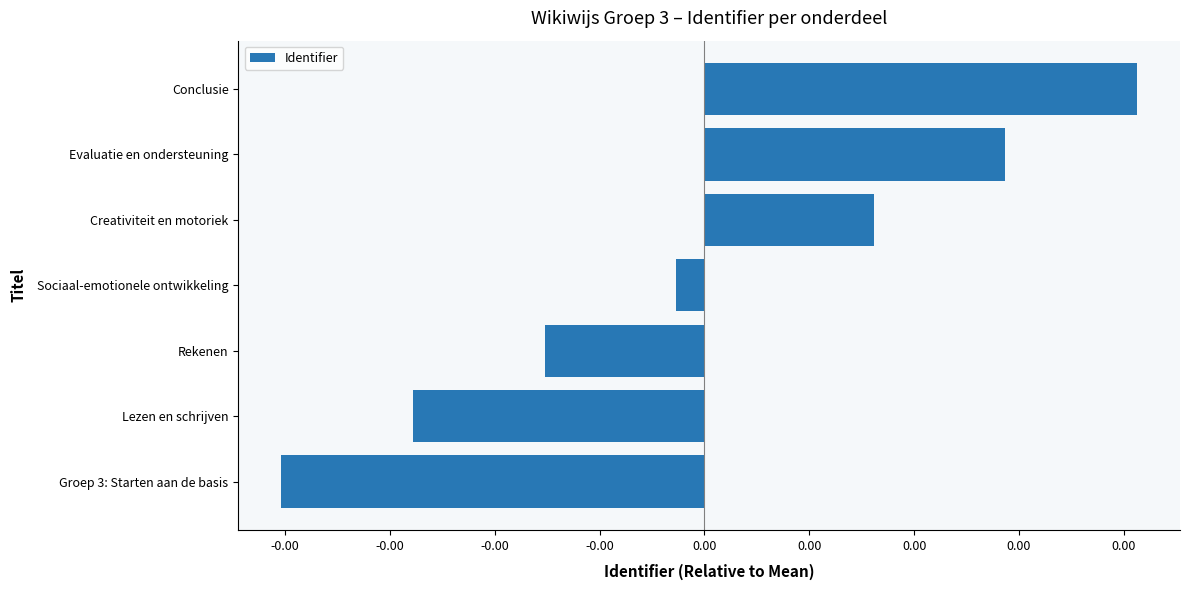

Rank the categories by value from highest to lowest.

Conclusie, Evaluatie en ondersteuning, Creativiteit en motoriek, Sociaal-emotionele ontwikkeling, Rekenen, Lezen en schrijven, Groep 3: Starten aan de basis